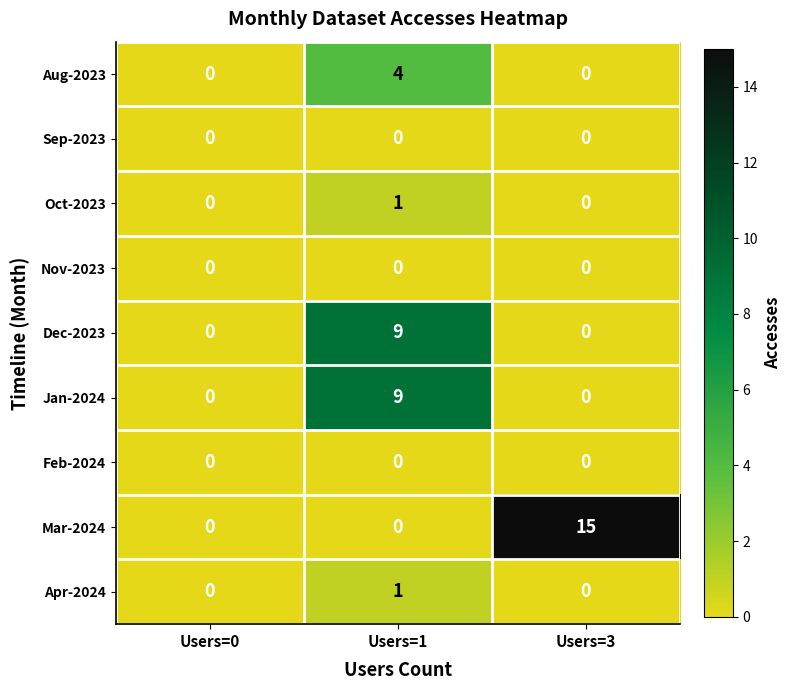

Reading right to left, extract all data points from this chart.

Aug-2023: Users=3=0	Users=1=4	Users=0=0
Sep-2023: Users=3=0	Users=1=0	Users=0=0
Oct-2023: Users=3=0	Users=1=1	Users=0=0
Nov-2023: Users=3=0	Users=1=0	Users=0=0
Dec-2023: Users=3=0	Users=1=9	Users=0=0
Jan-2024: Users=3=0	Users=1=9	Users=0=0
Feb-2024: Users=3=0	Users=1=0	Users=0=0
Mar-2024: Users=3=15	Users=1=0	Users=0=0
Apr-2024: Users=3=0	Users=1=1	Users=0=0